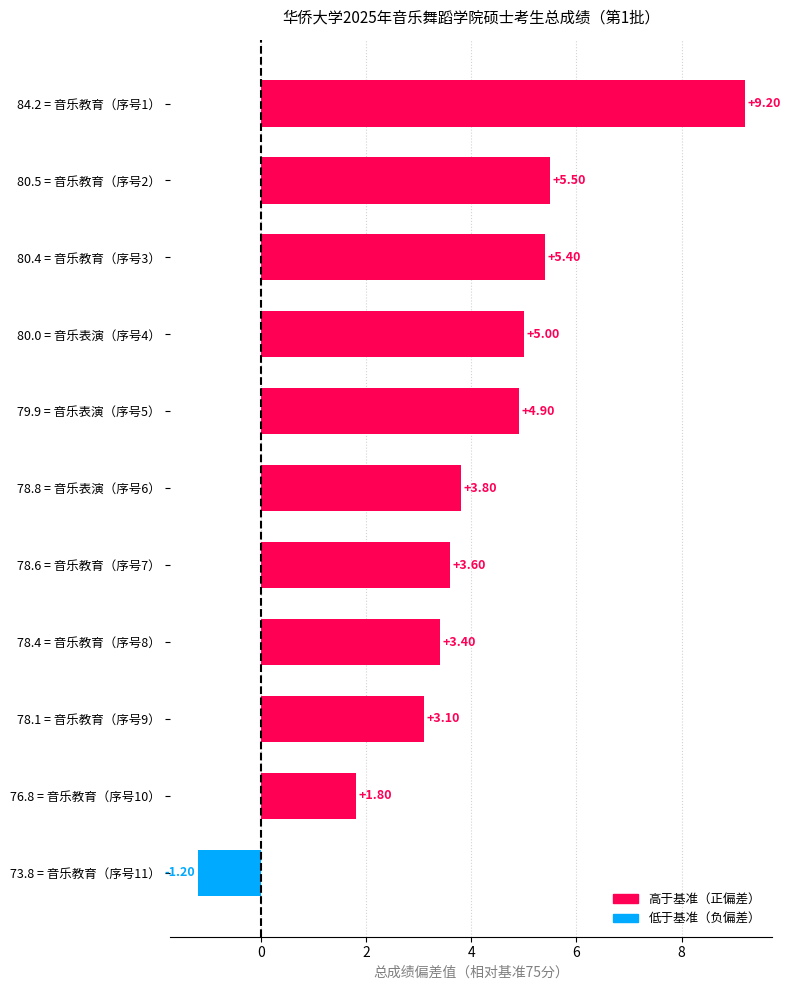

Are the bars grouped side by side (vs. stacked)?

No